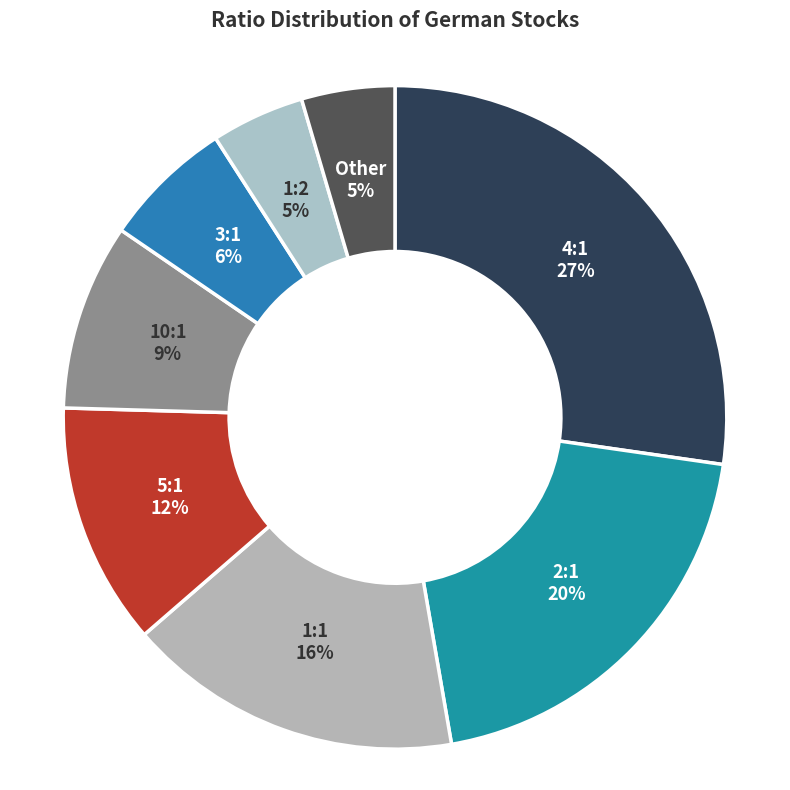

Does any single category account for the majority?

No